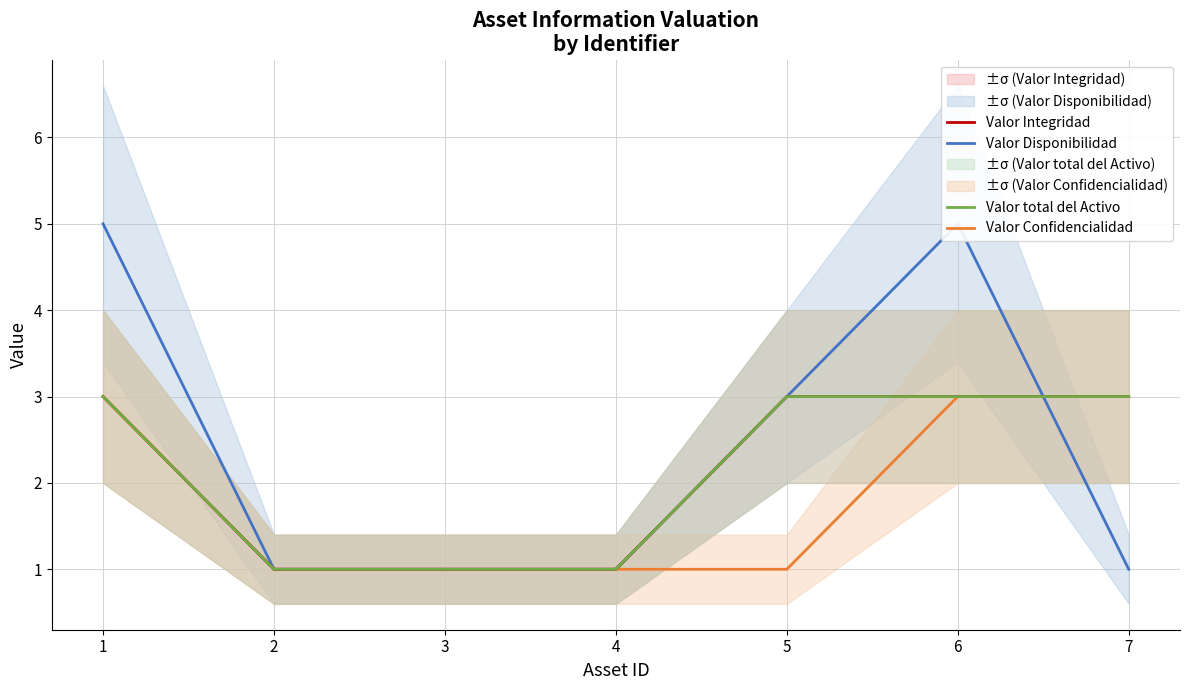

Which series has the widest spread of values?

Valor Disponibilidad